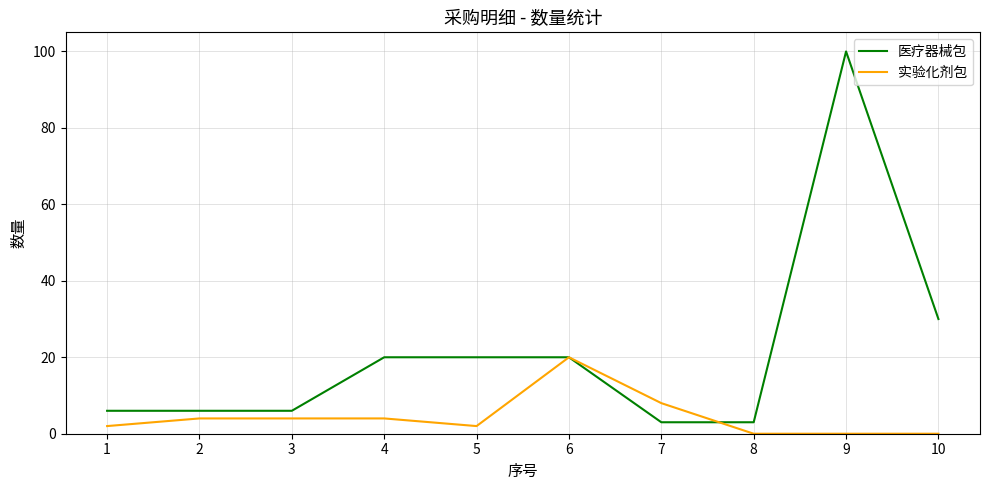

Which series ends up on top after the final intersection of 医疗器械包 and 实验化剂包?

医疗器械包